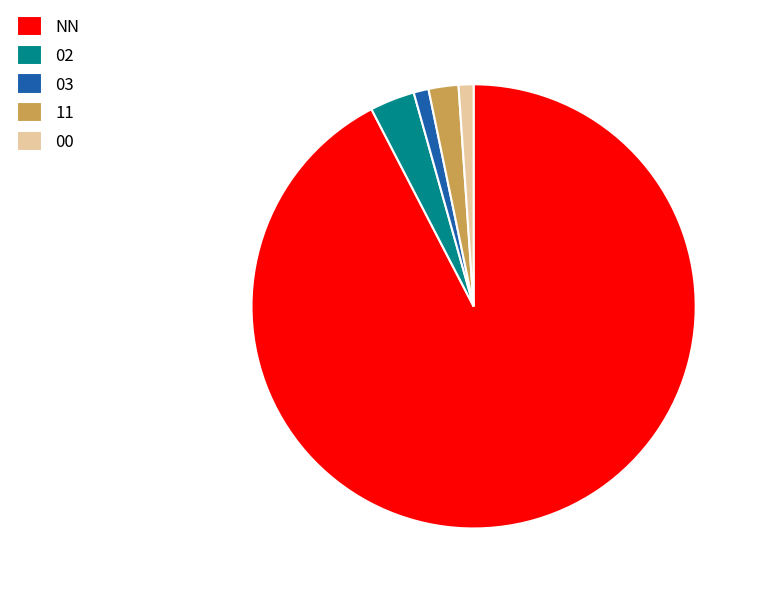

How many slices are in this pie chart?

5